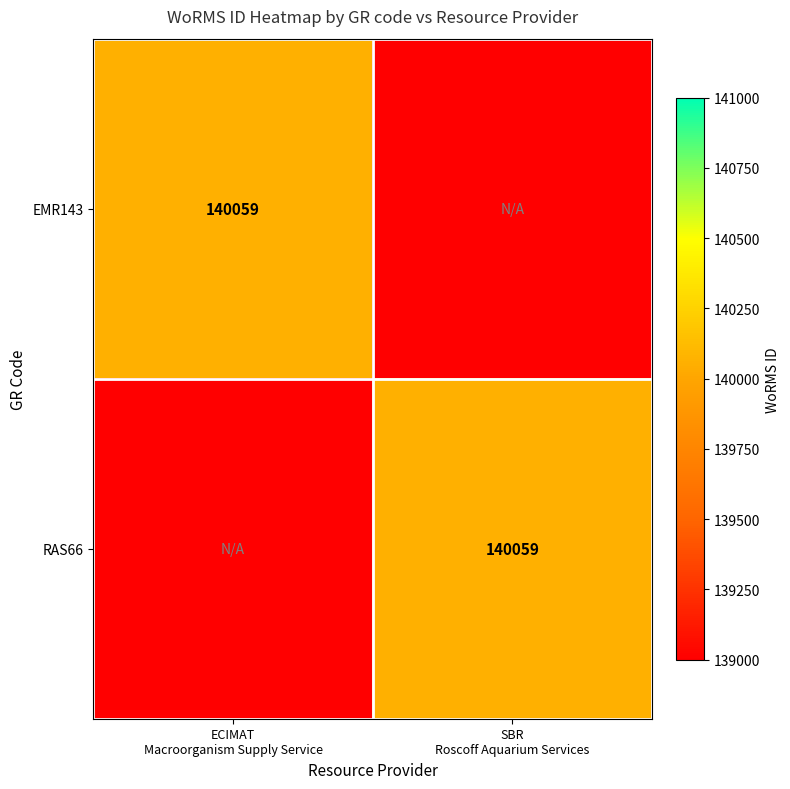

What is the sum of all RAS66 values?

140059